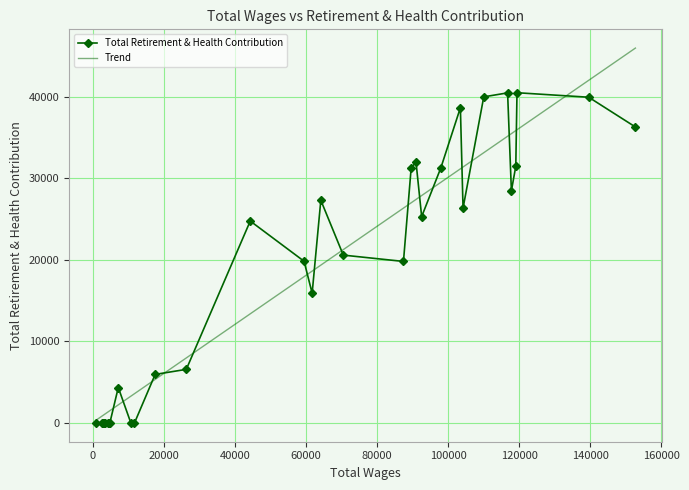

How many lines are shown in the chart?

1